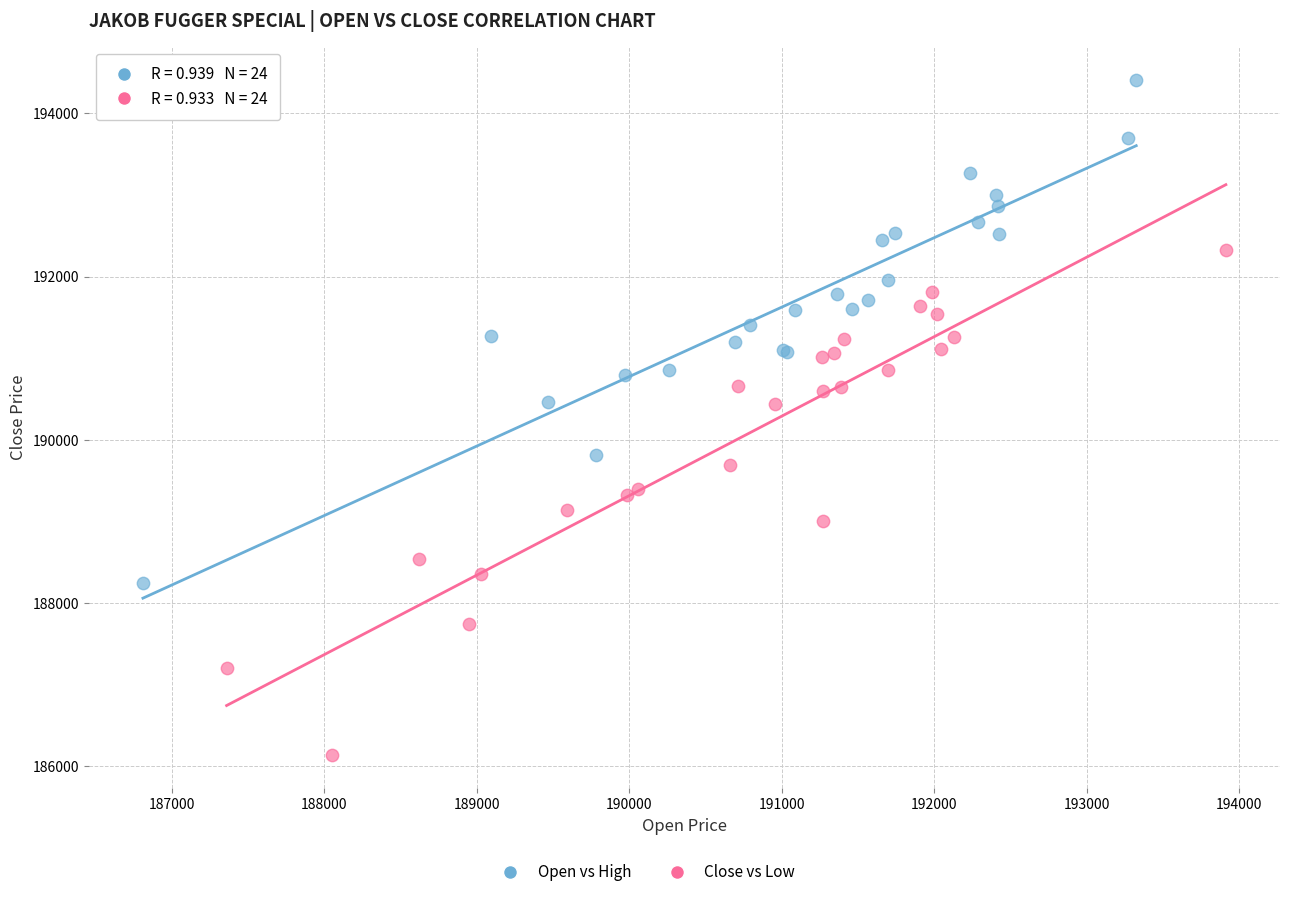

Which series reaches the minimum Y coordinate?

Close vs Low